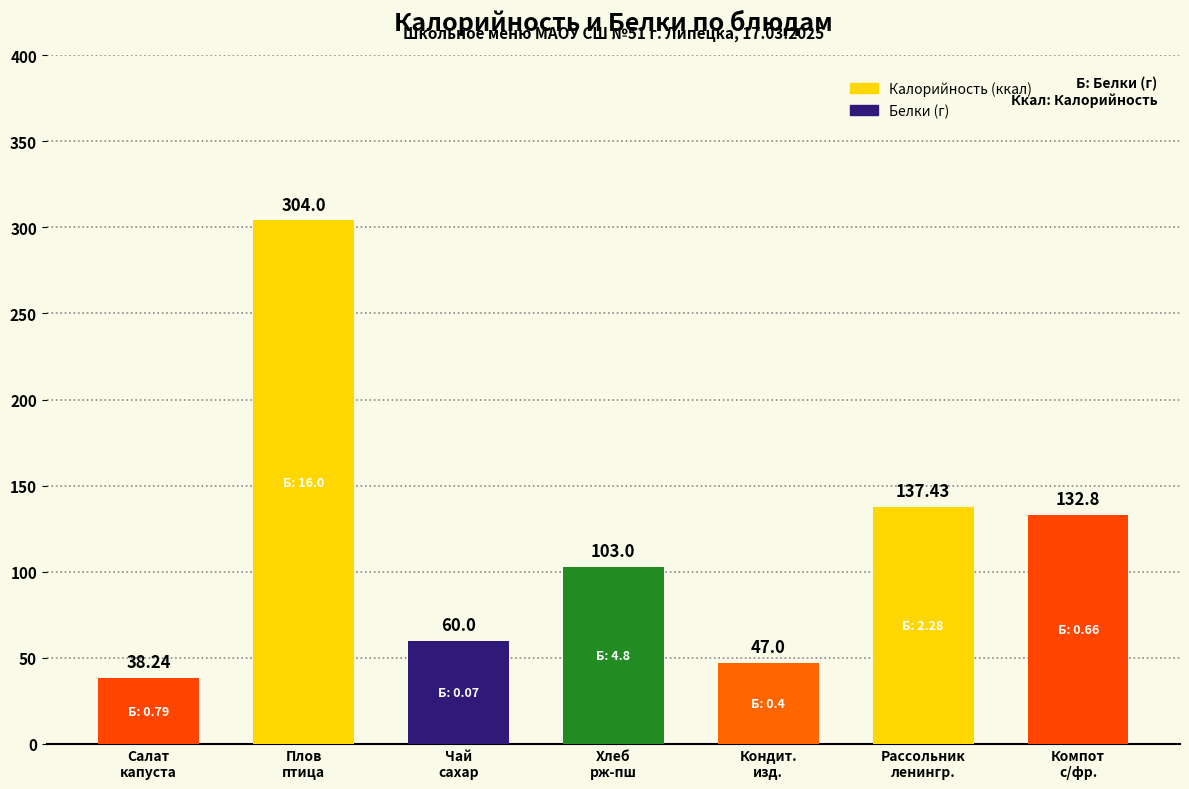

Approximately how many times larger is the value at Компот
с/фр. compared to Хлеб
рж-пш?

1.3